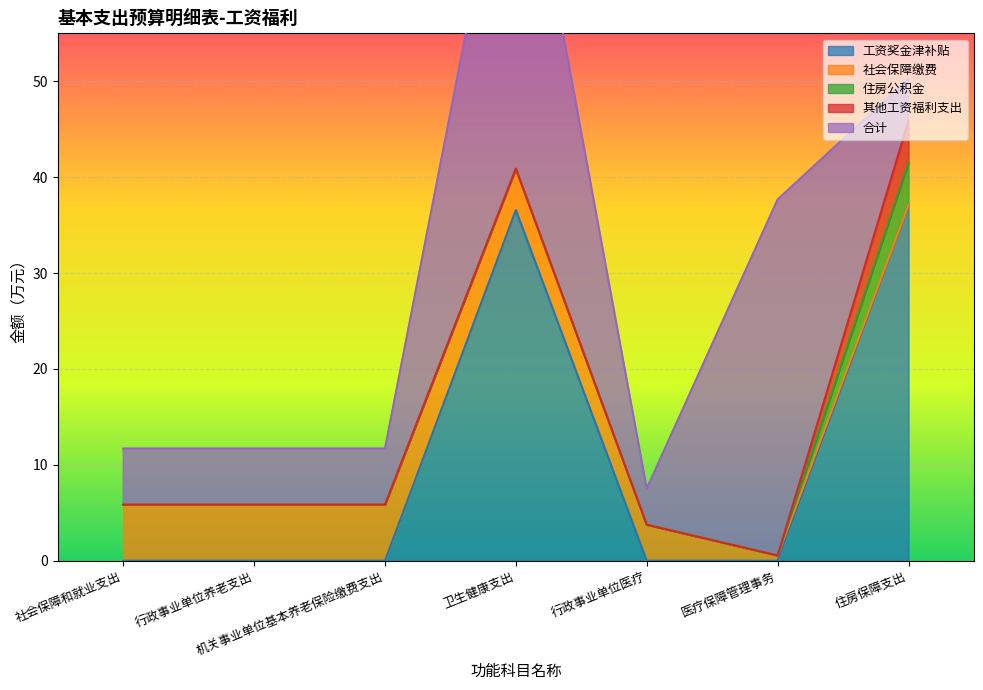

Is the value of 合计 at 卫生健康支出 greater than the value of 工资奖金津补贴 at 行政事业单位养老支出?

Yes